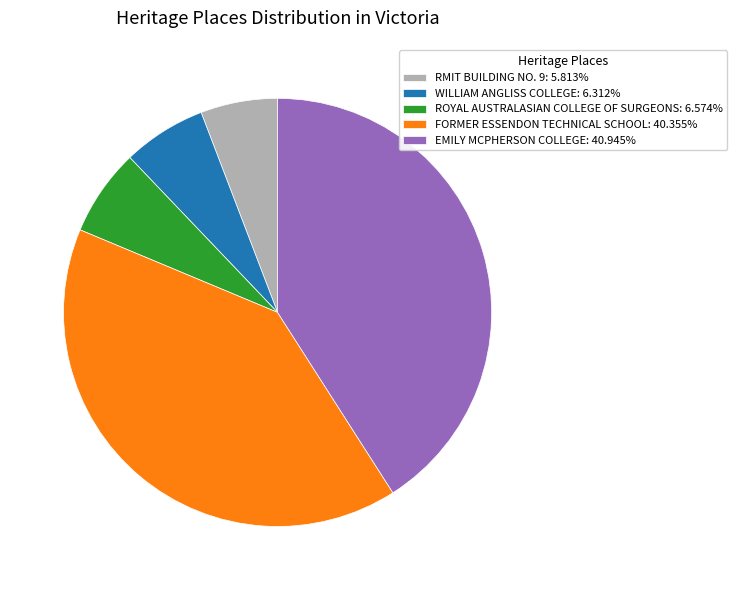

Which slice is the largest?

EMILY MCPHERSON COLLEGE